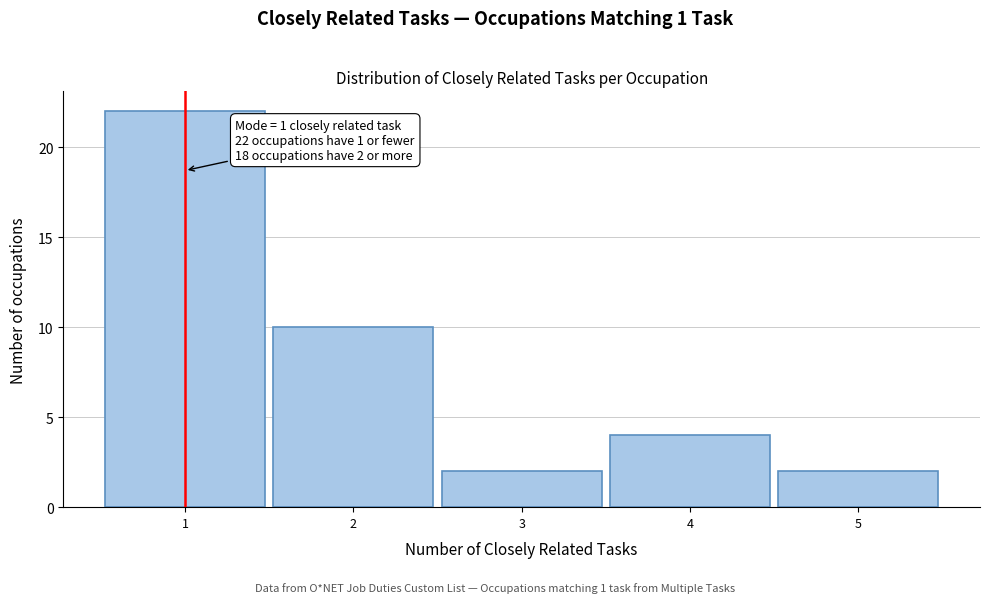

Over which range of the x-axis is the bar tallest?

0.5 to 1.5